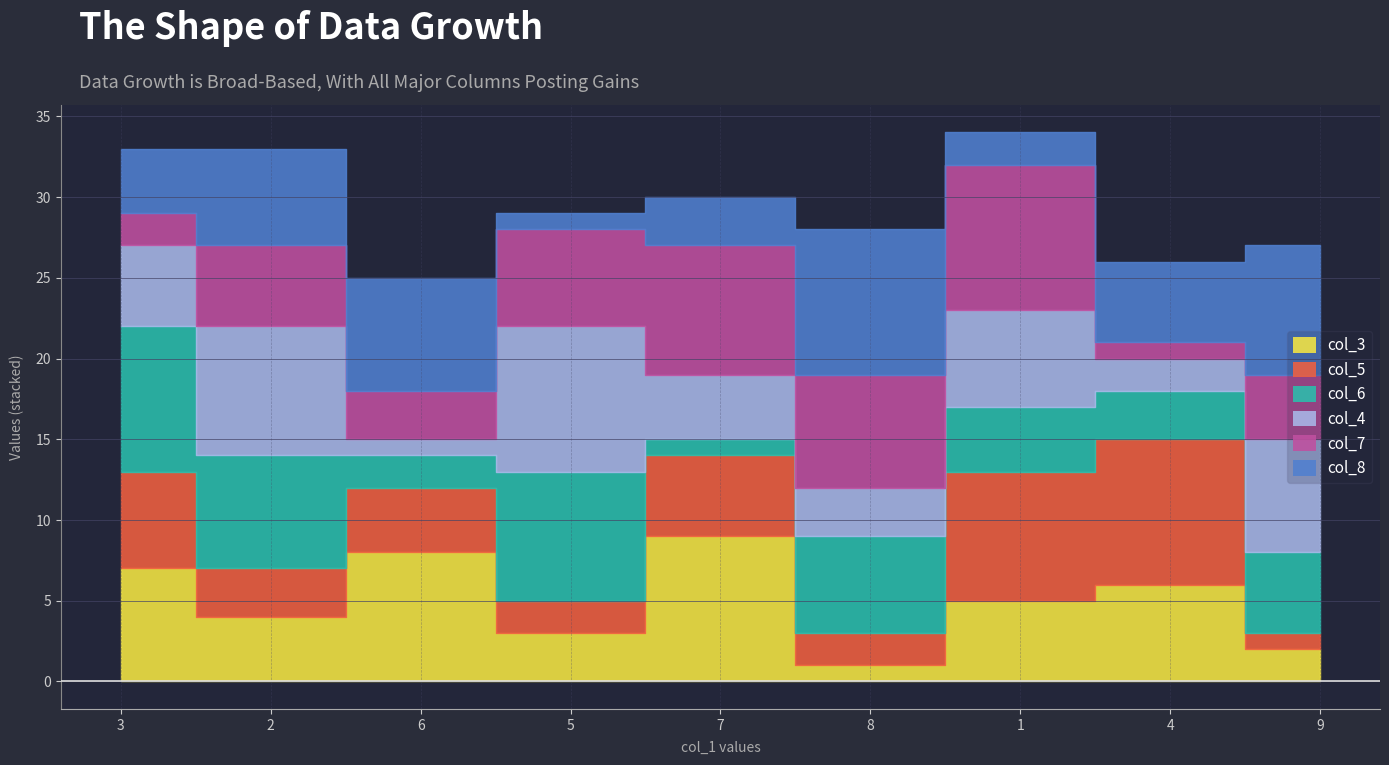

How many times do col_4 and col_8 cross each other?

5